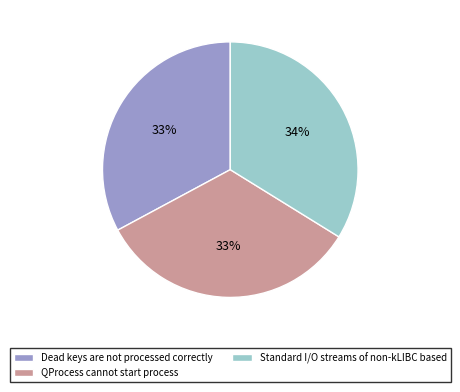

Count the number of slices in the pie.

3